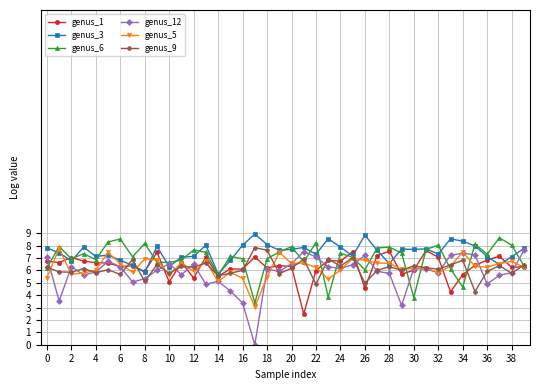

At how many categories does at least one series exceed 2?

40